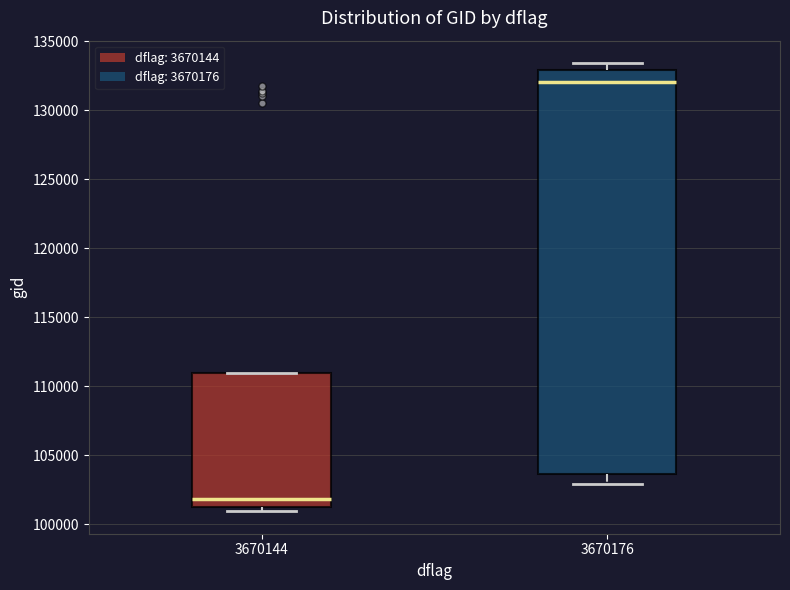

Which box is the tallest, from its lower edge to its upper edge?

3670176